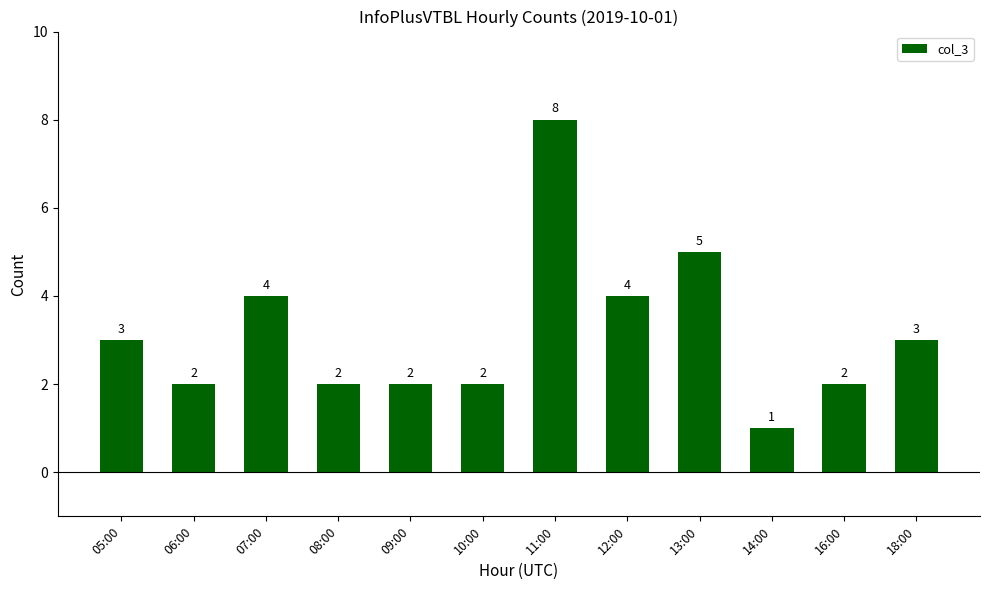

How many bars are there in total?

12